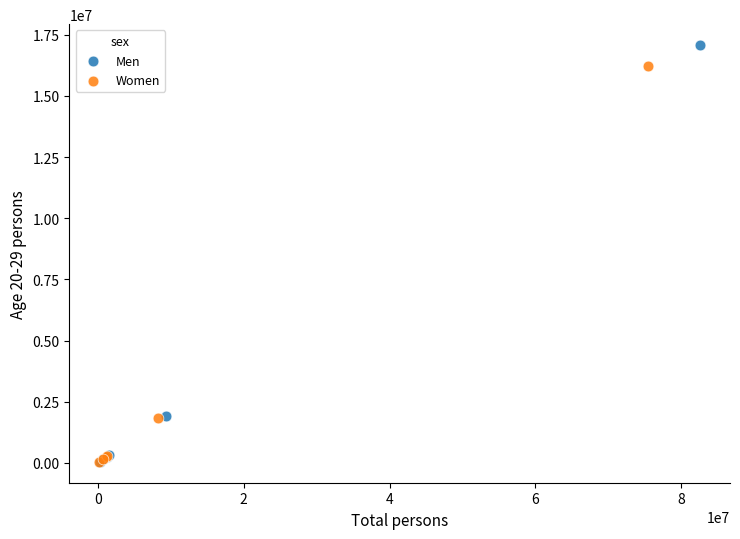

Which series reaches the maximum Y coordinate?

Men